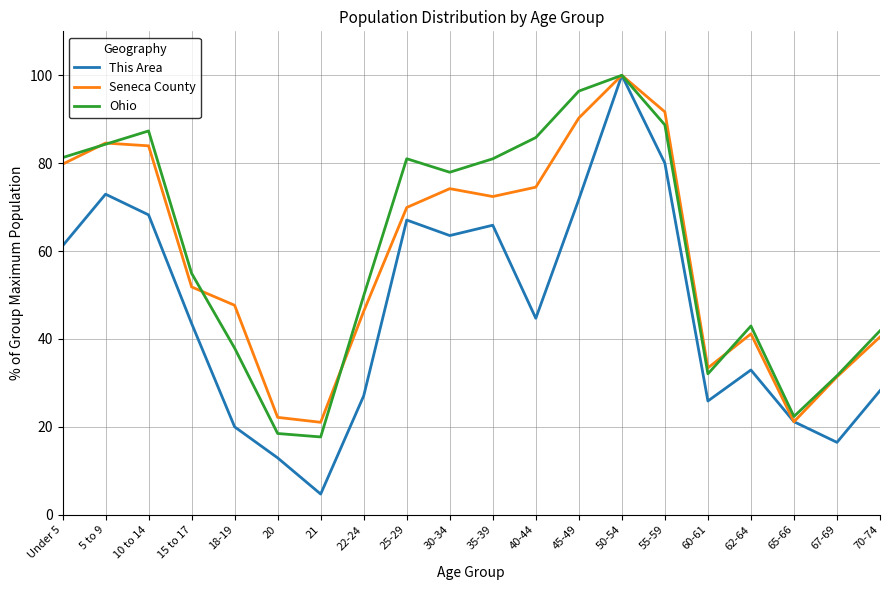

What is the minimum value shown in the chart?

4.7